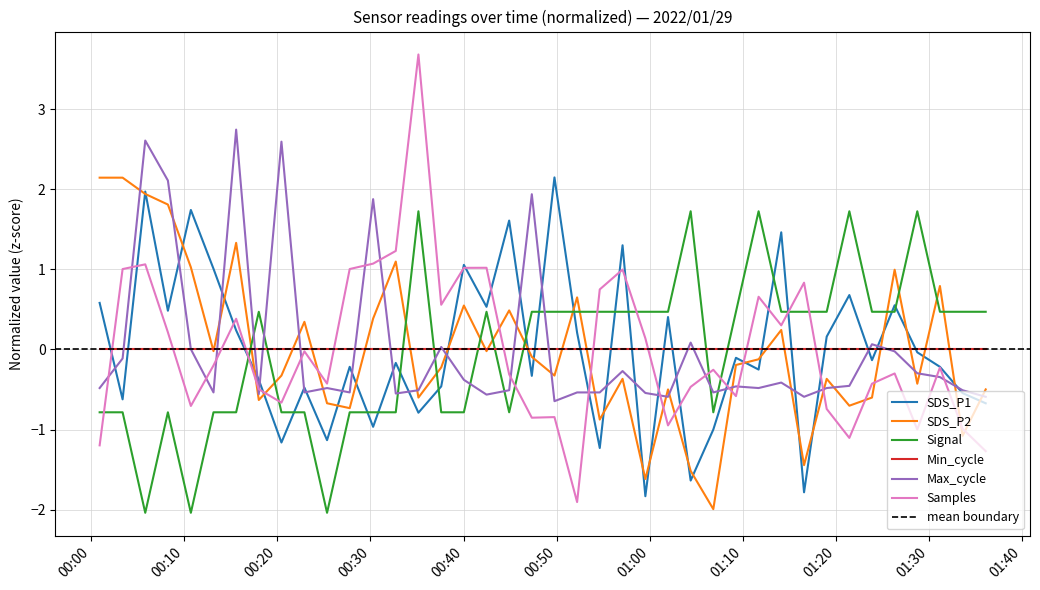

In SDS_P1, how many points are higher than both neighbors (excluding endpoints)?

14